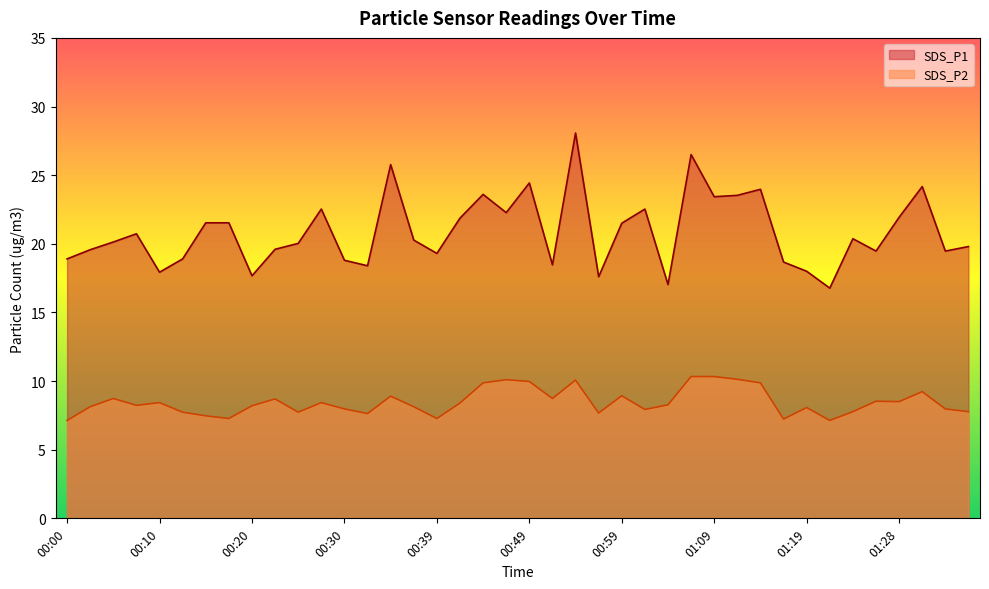

What is the label of the 32nd point from the right?

00:20